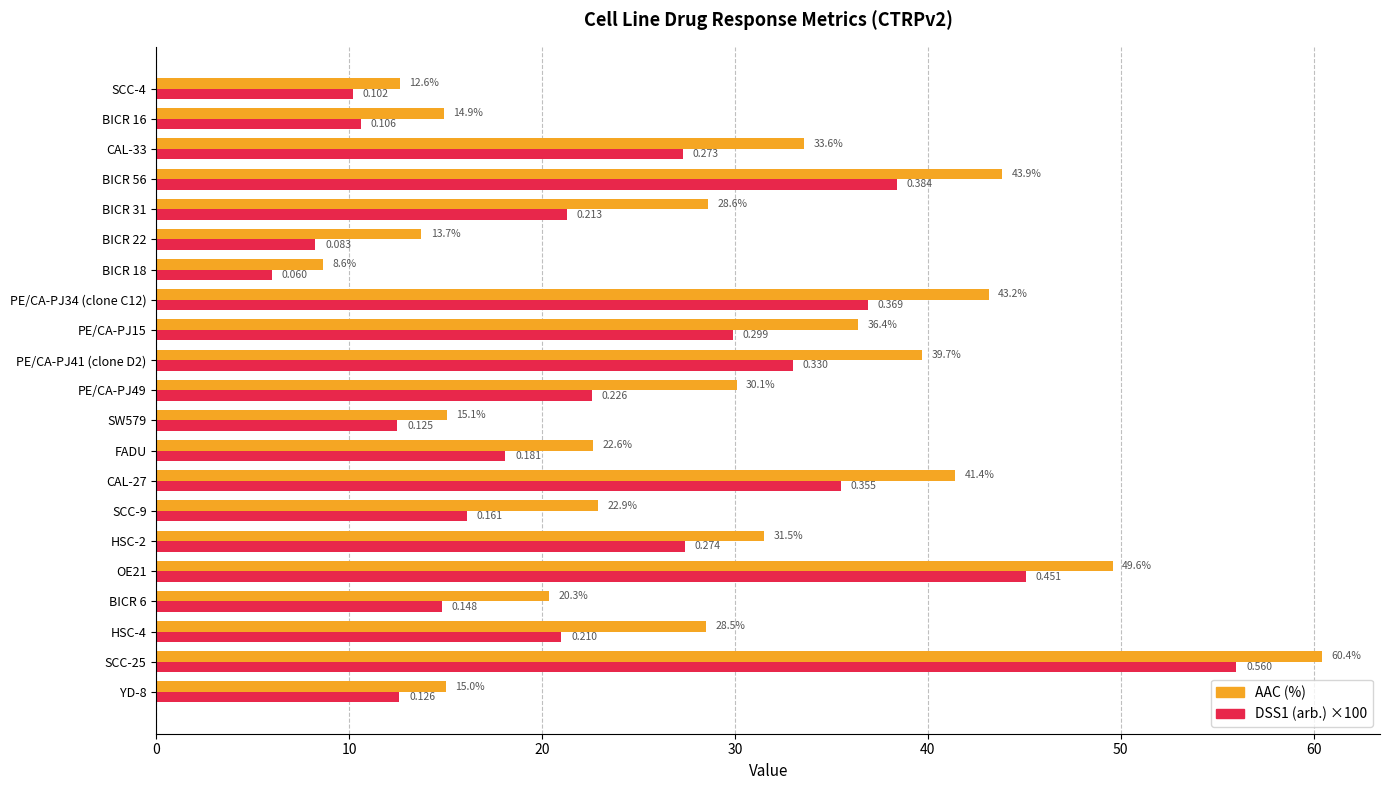

At how many categories does at least one series exceed 42?

4